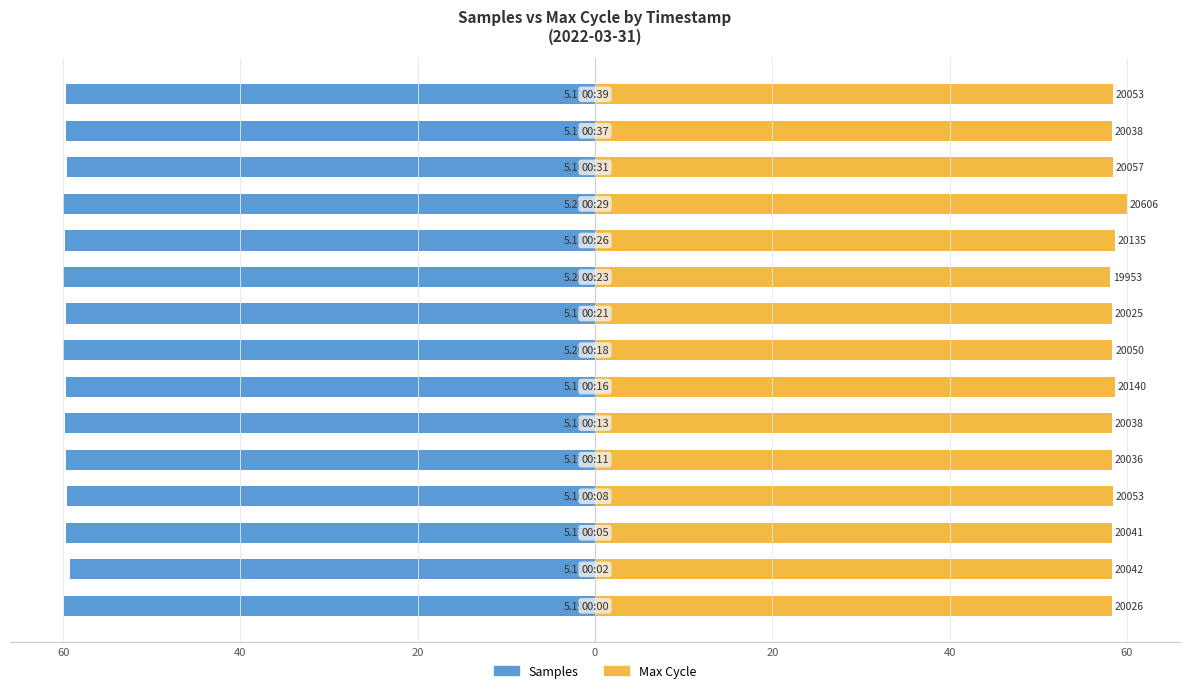

What are all the series names shown in the legend?

Samples, Max Cycle